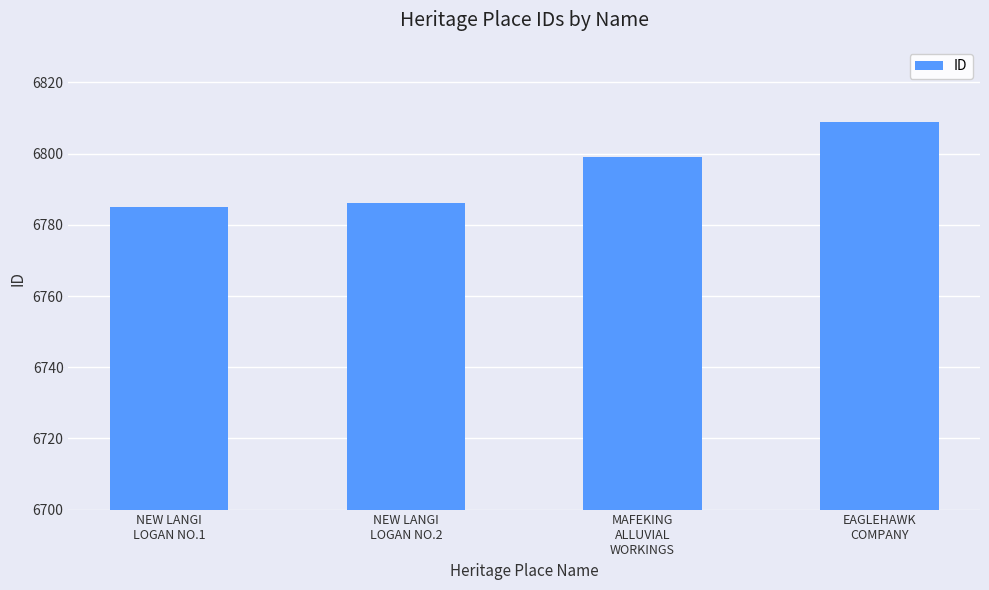

What is the value of the 4th bar from the left?

6809